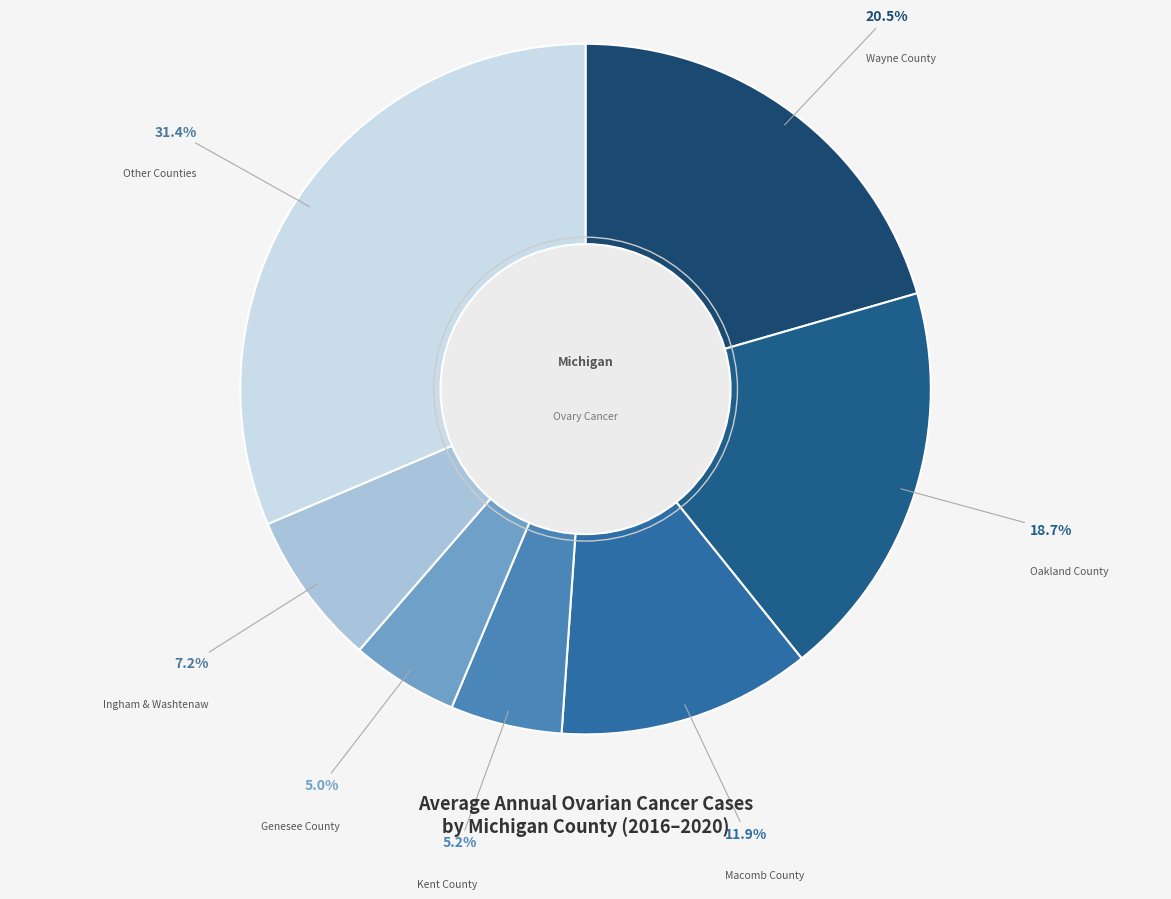

What is the ratio of the value at Genesee County to the value at Kent County?

1.0